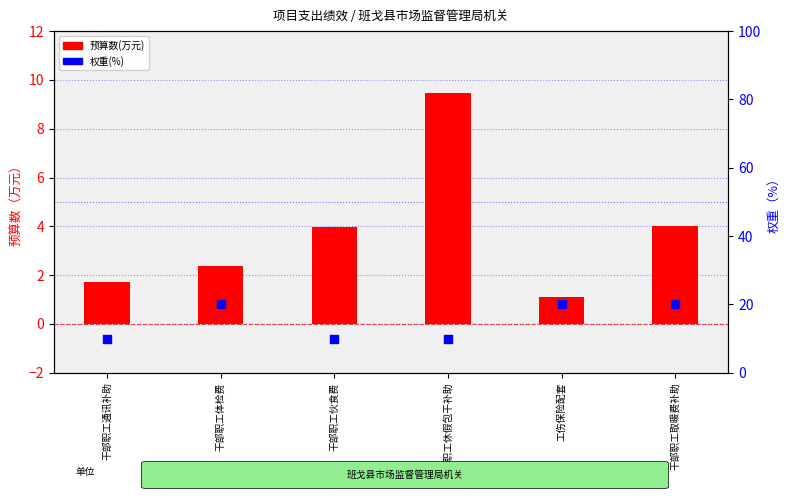

What are all the series names shown in the legend?

预算数(万元), 权重(%)